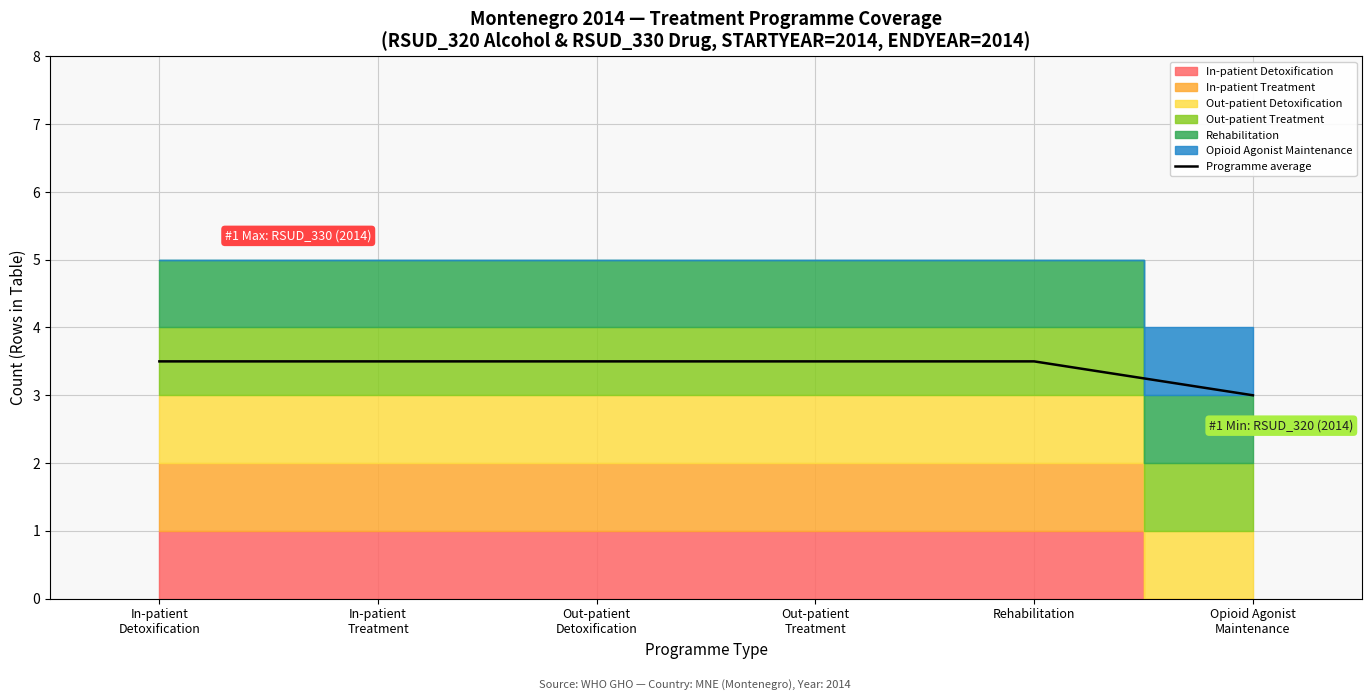

What is the maximum value for Programme average?

3.5